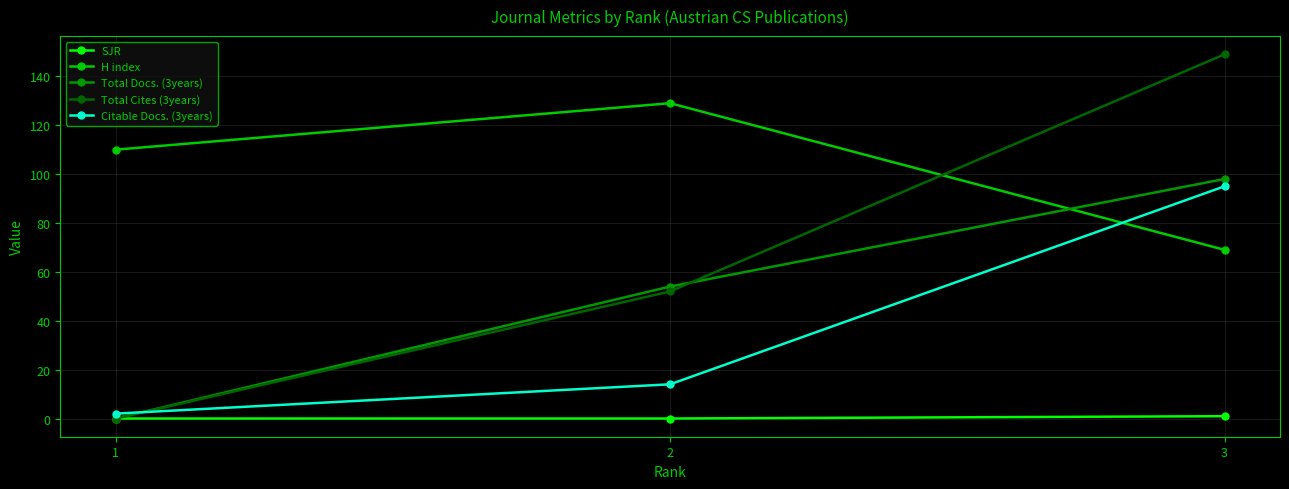

What is the difference between the maximum and minimum values in the Citable Docs. (3years) series?

93.0